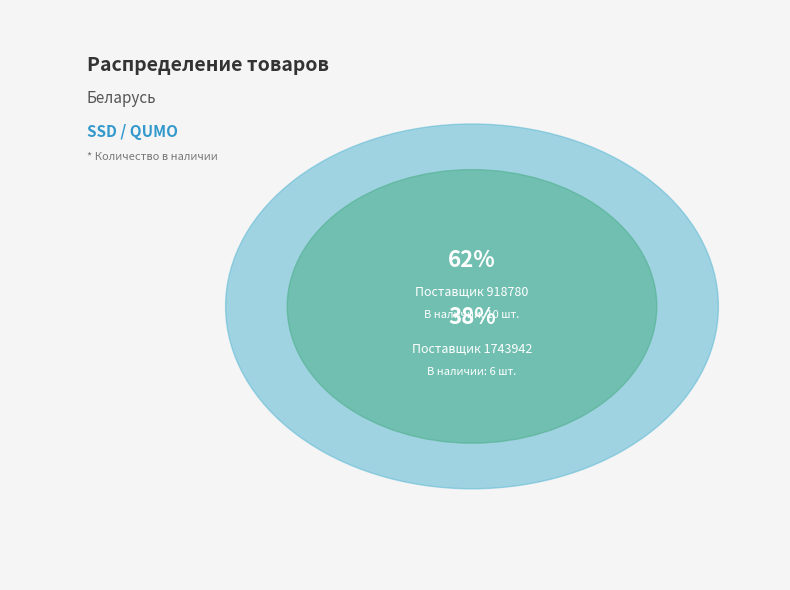

What percentage is the 918780 slice, to the nearest percent?

62%